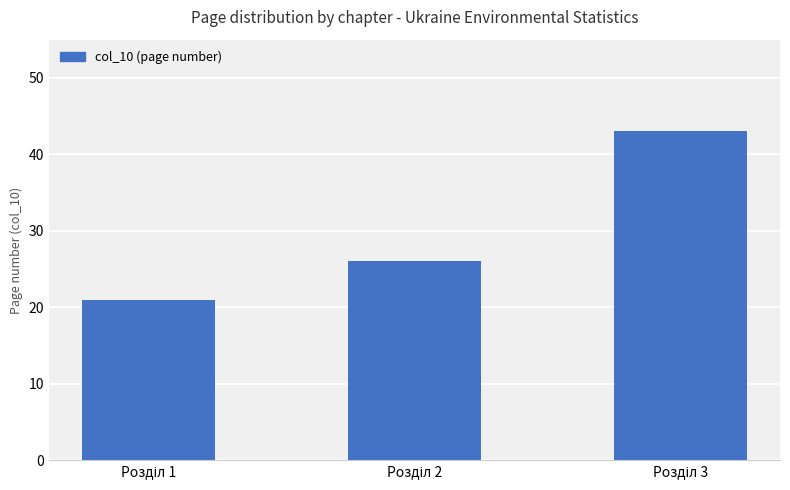

What is the smallest value displayed?

21